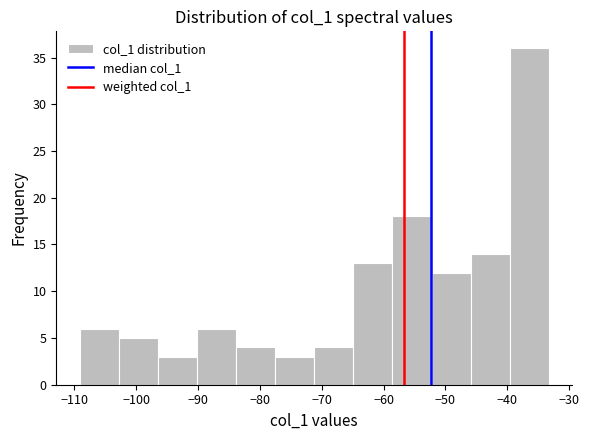

Reading left to right, transcribe this chart: for each bar, give the range it covers on the x-axis and its height. Neither the bar edges nor the heights are printed on the chart, so give them approximately, as read against the axes.

-109 to -103: 6
-103 to -96: 5
-96 to -90: 3
-90 to -84: 6
-84 to -78: 4
-78 to -71: 3
-71 to -65: 4
-65 to -59: 13
-59 to -52: 18
-52 to -46: 12
-46 to -40: 14
-40 to -33: 36